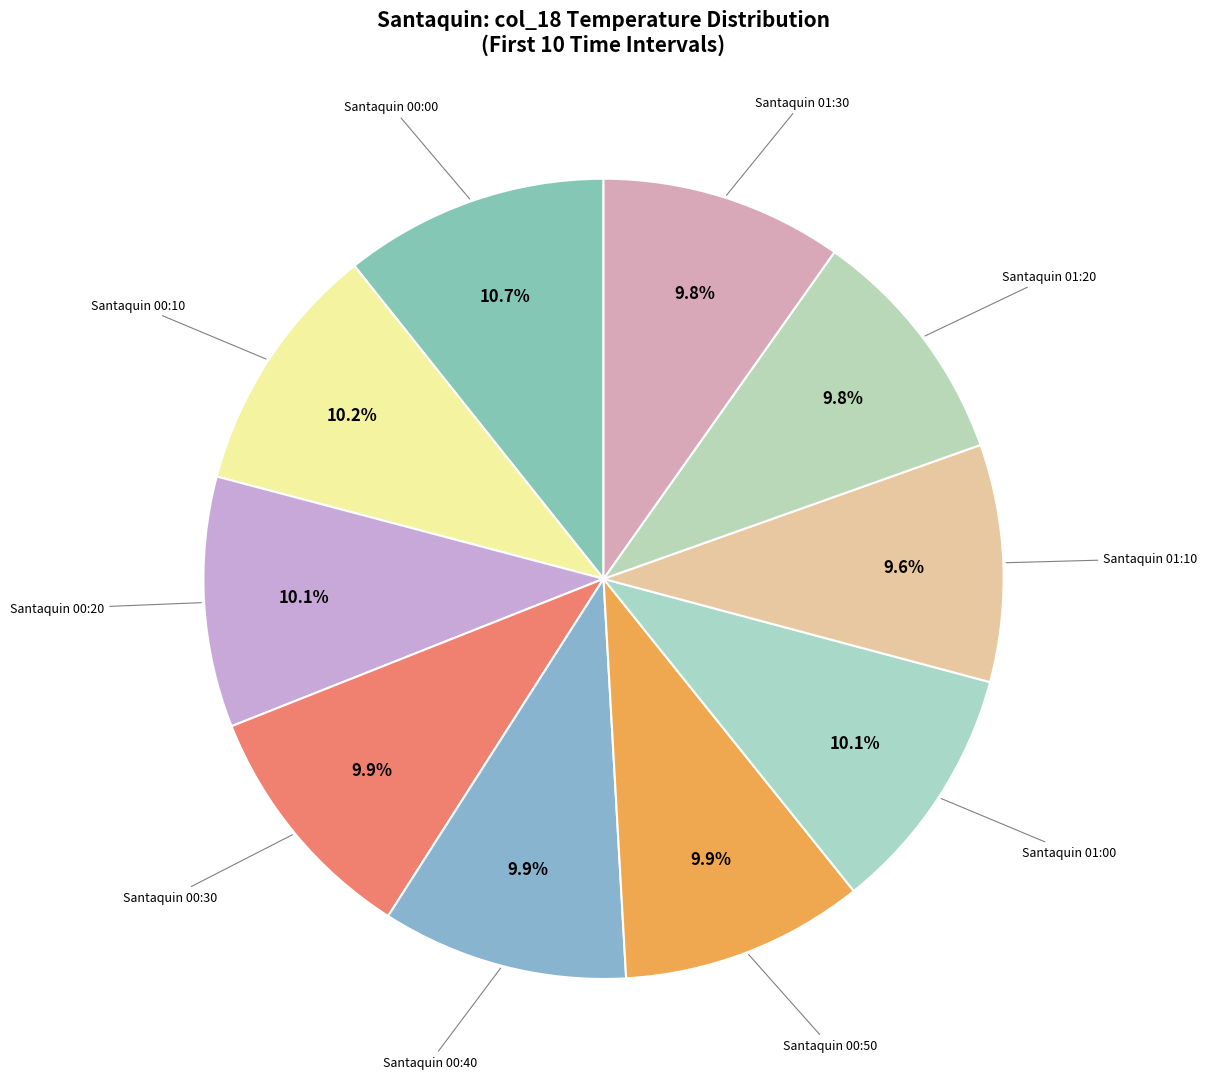

Approximately how many times larger is the value at Santaquin 01:10 compared to Santaquin 01:20?

1.0